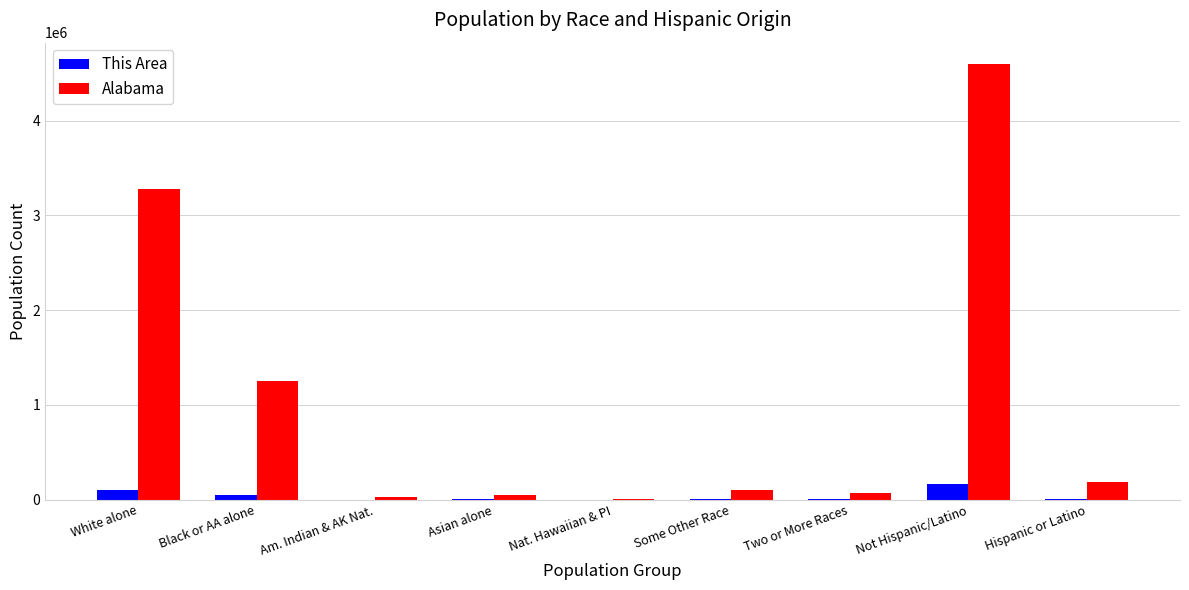

Are the bars grouped side by side (vs. stacked)?

Yes